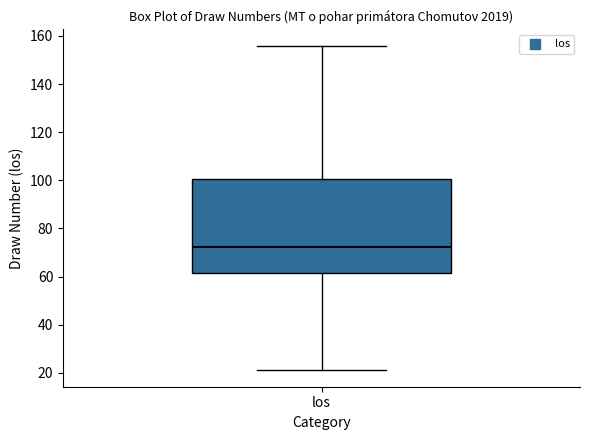

Read this box plot against the y-axis: the position of the median line, the range covered by the box, and the ends of both whiskers. The values are not printed on the chart, so give them approximately, as read against the axis.

median 72, box 62 to 100, whiskers 22 to 156